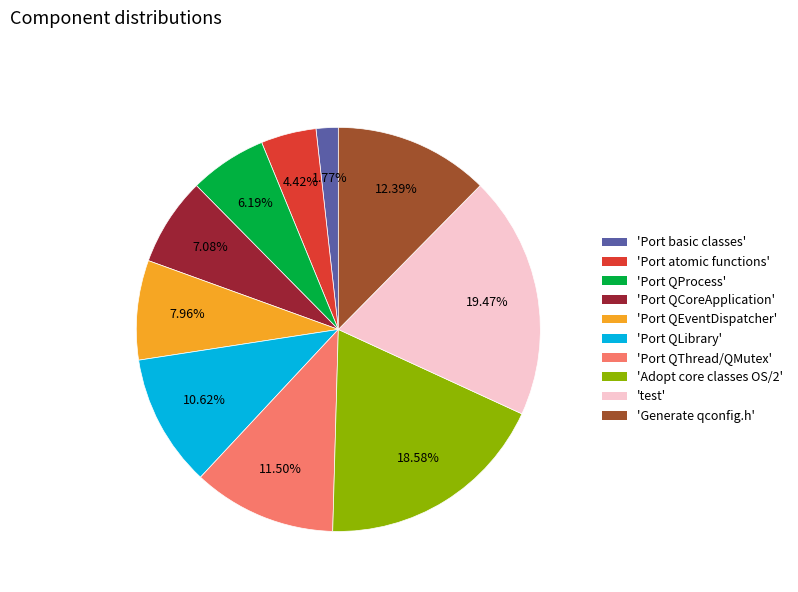

Is there any slice that represents more than half of the pie?

No